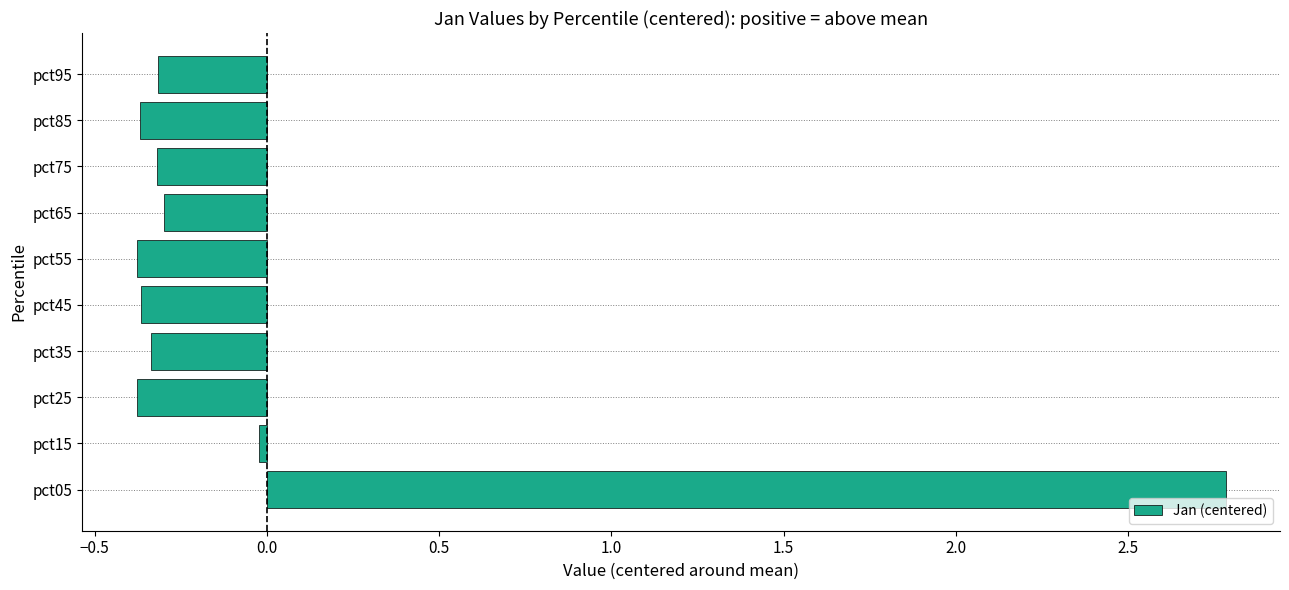

What is the approximate value at pct05?

2.8